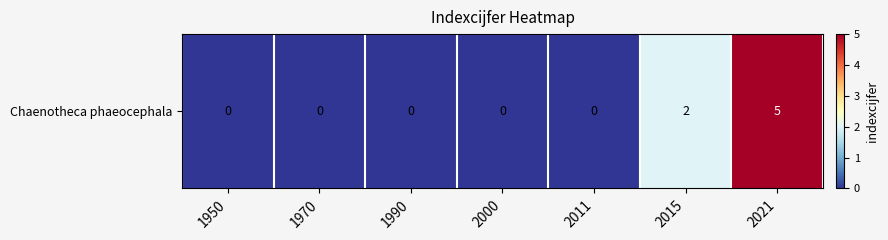

Reading left to right, list all the values displayed in this chart.

0	0	0	0	0	2	5